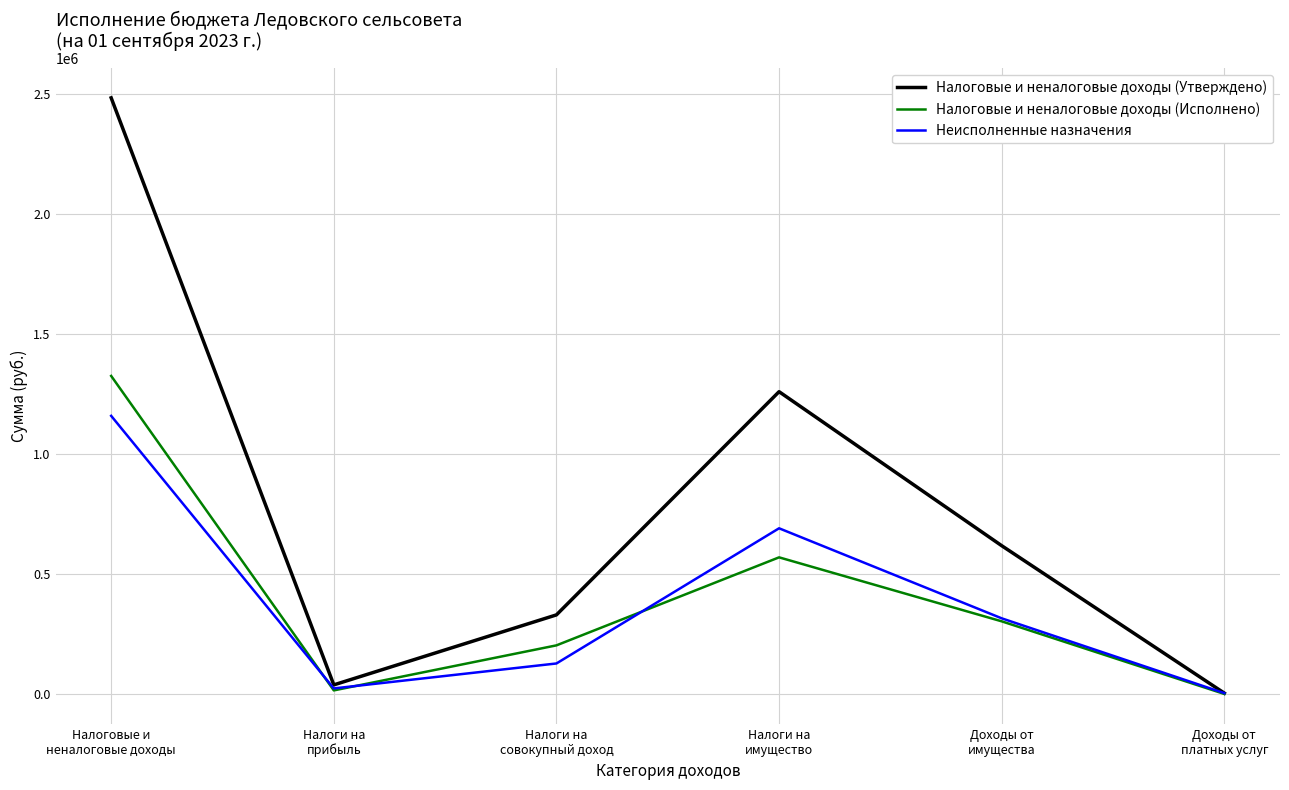

What is the highest value of the Налоговые и неналоговые доходы (Исполнено) series?

1324187.1